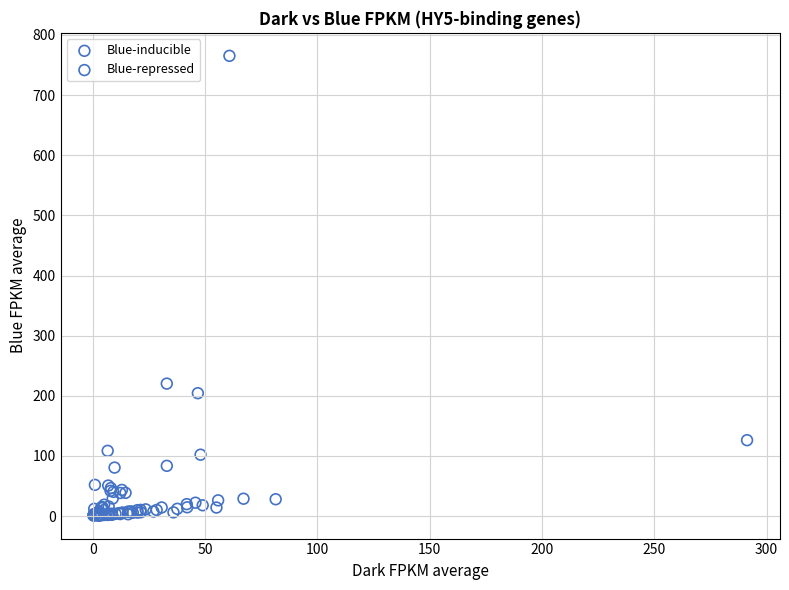

Which series has the largest Y range (max minus min)?

Blue-inducible